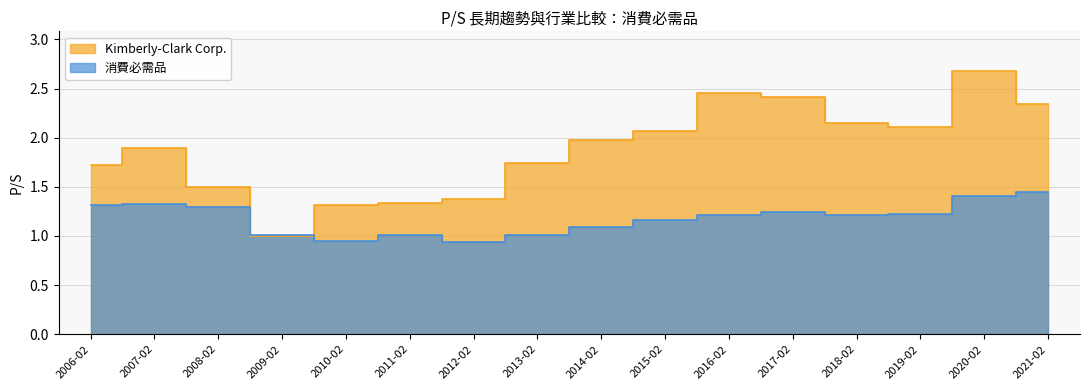

At how many categories does at least one series exceed 2?

7